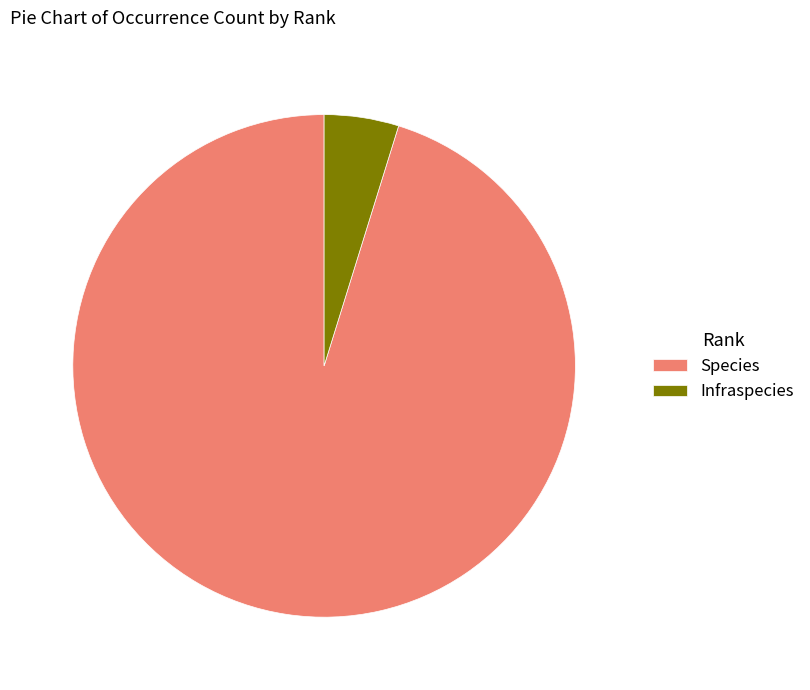

Does any single category account for the majority?

Yes